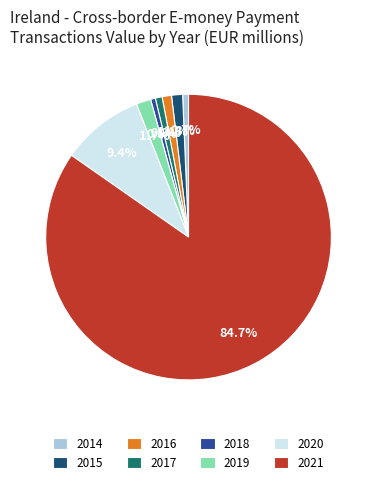

Combined, do 2017 and 2020 account for over 50%?

No